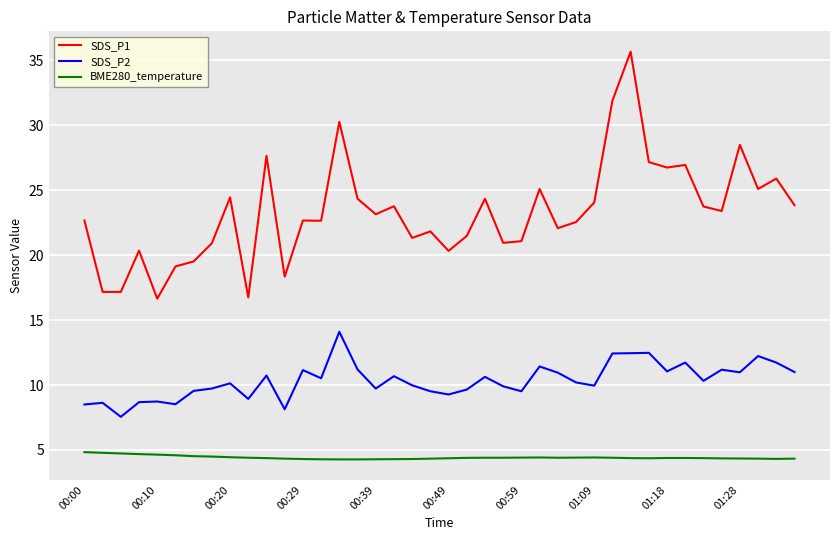

True or false: SDS_P1 and SDS_P2 cross at least once.

False